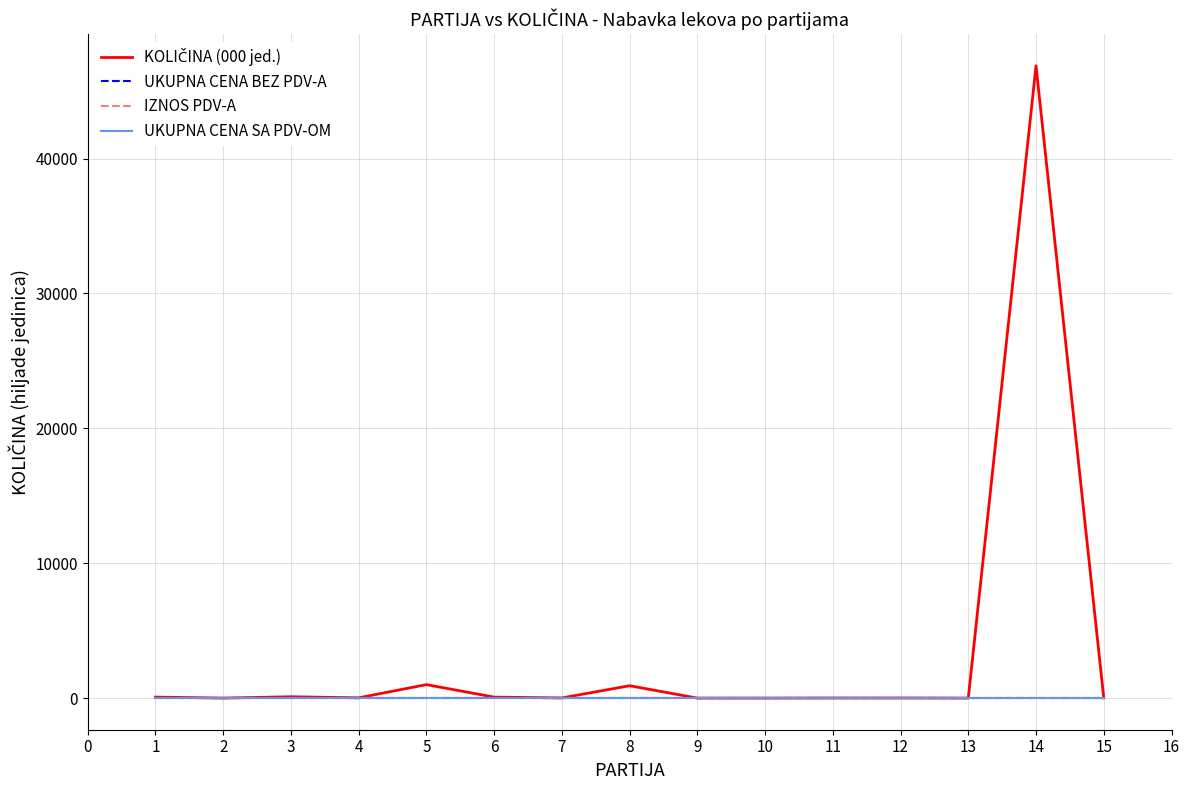

Reading right to left, transcribe all the data shown in this chart.

KOLIČINA (000 jed.): 13.7	46874.0	0.8	9.2	7.3	0.4	0.2	919.0	12.4	74.0	1000.0	20.6	101.1	1.1	75.2
UKUPNA CENA BEZ PDV-A: 0.0	0.0	0.0	0.0	0.0	0.0	0.0	0.0	0.0	0.0	0.0	0.0	0.0	0.0	0.0
IZNOS PDV-A: 0.0	0.0	0.0	0.0	0.0	0.0	0.0	0.0	0.0	0.0	0.0	0.0	0.0	0.0	0.0
UKUPNA CENA SA PDV-OM: 0.0	0.0	0.0	0.0	0.0	0.0	0.0	0.0	0.0	0.0	0.0	0.0	0.0	0.0	0.0